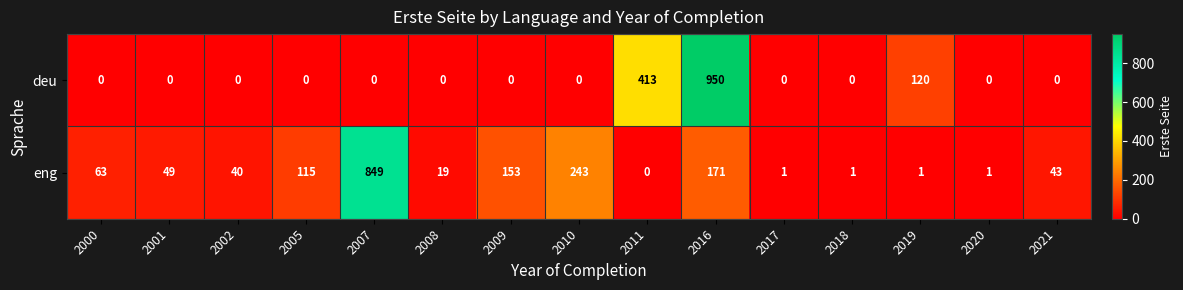

Count the number of categories in the chart.

15